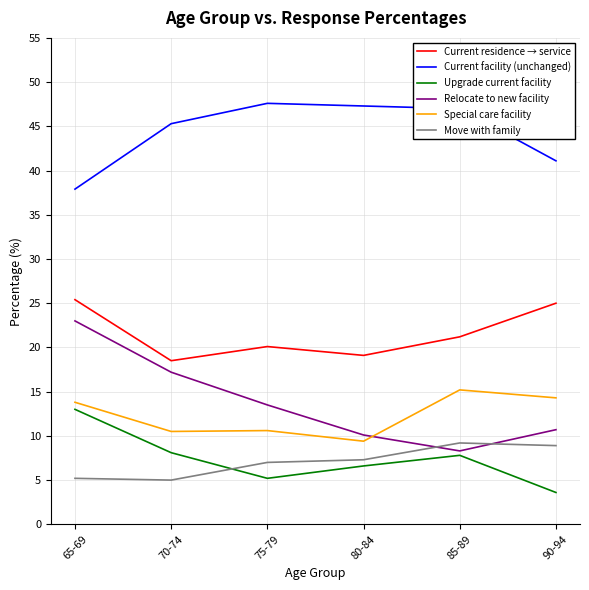

The value of Current residence → service at 90-94 is 39.2. True or false?

False